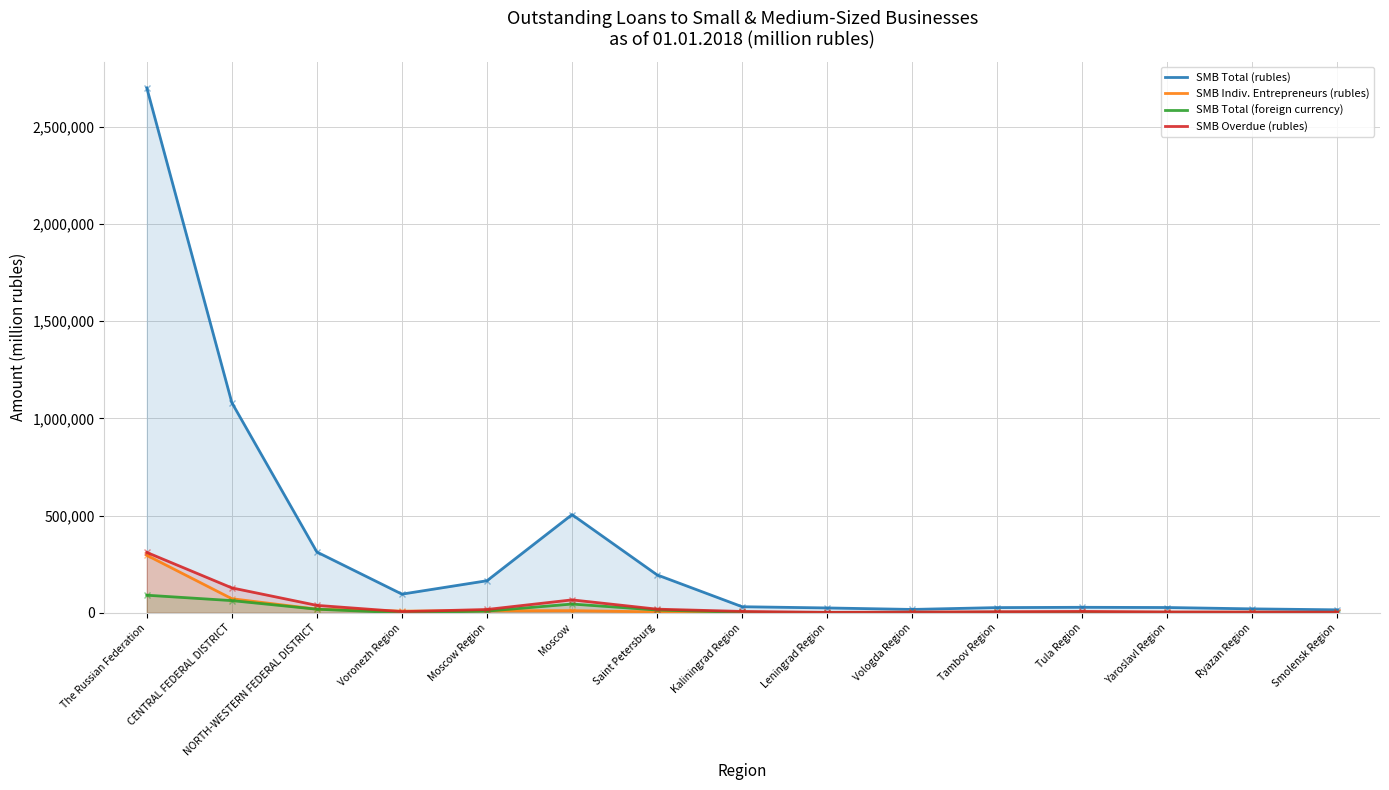

At which category does the chart reach its peak across all series?

The Russian Federation